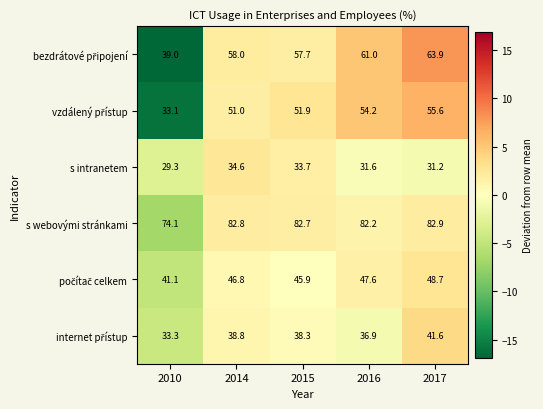

How many series are shown in this chart?

6